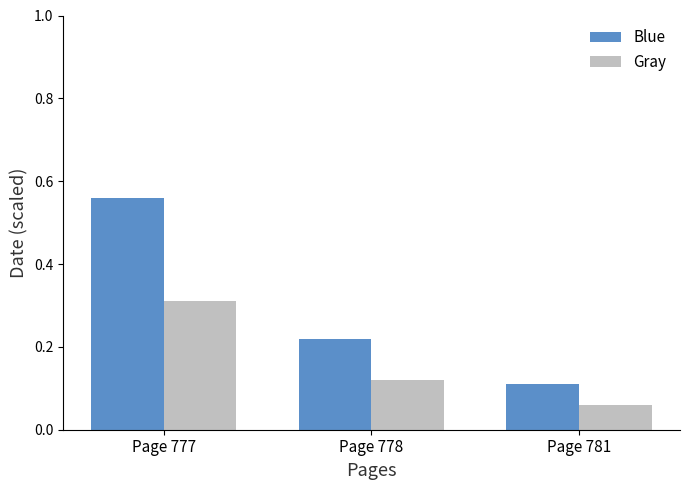

Between Page 777 and Page 778, which series saw the biggest shift?

Blue